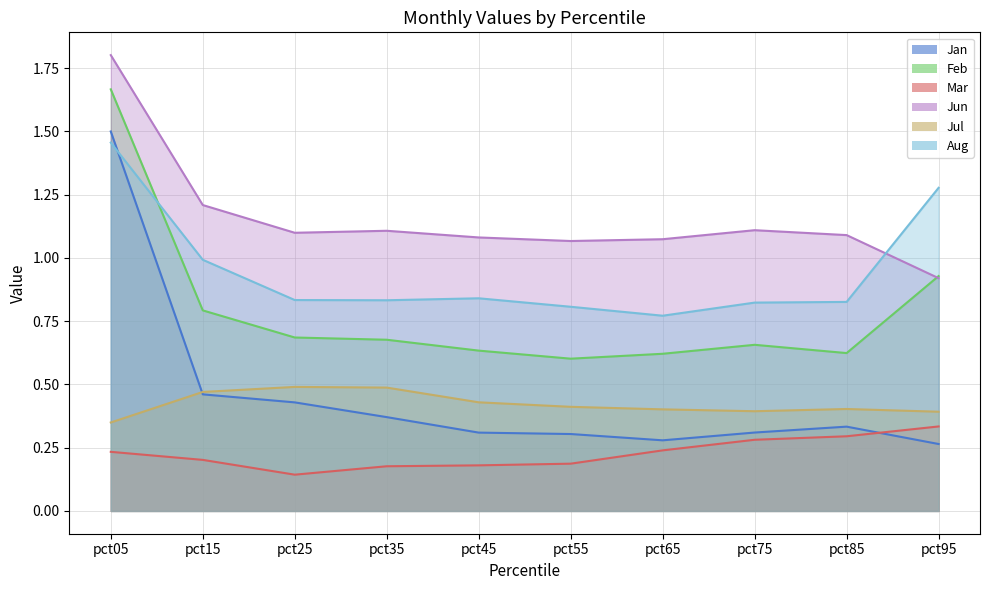

In Aug, how many points are higher than both neighbors (excluding endpoints)?

1